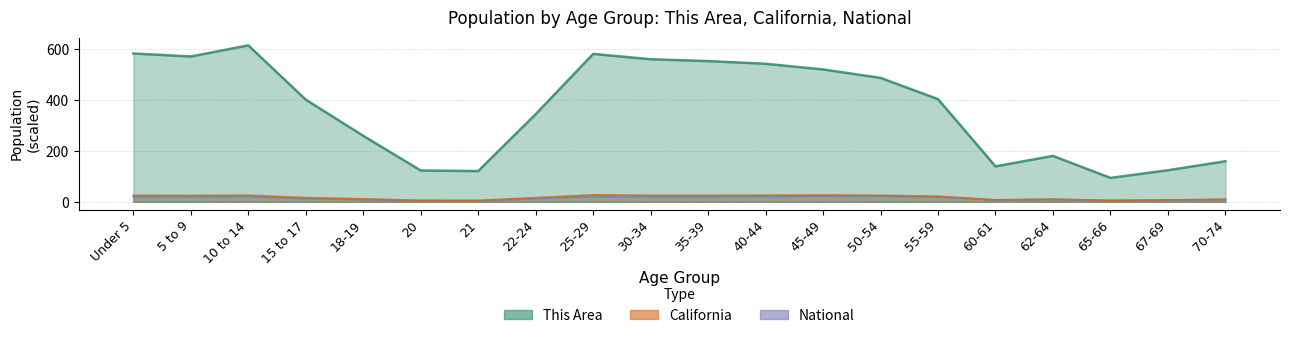

What is the average value of the This Area series?

368.9